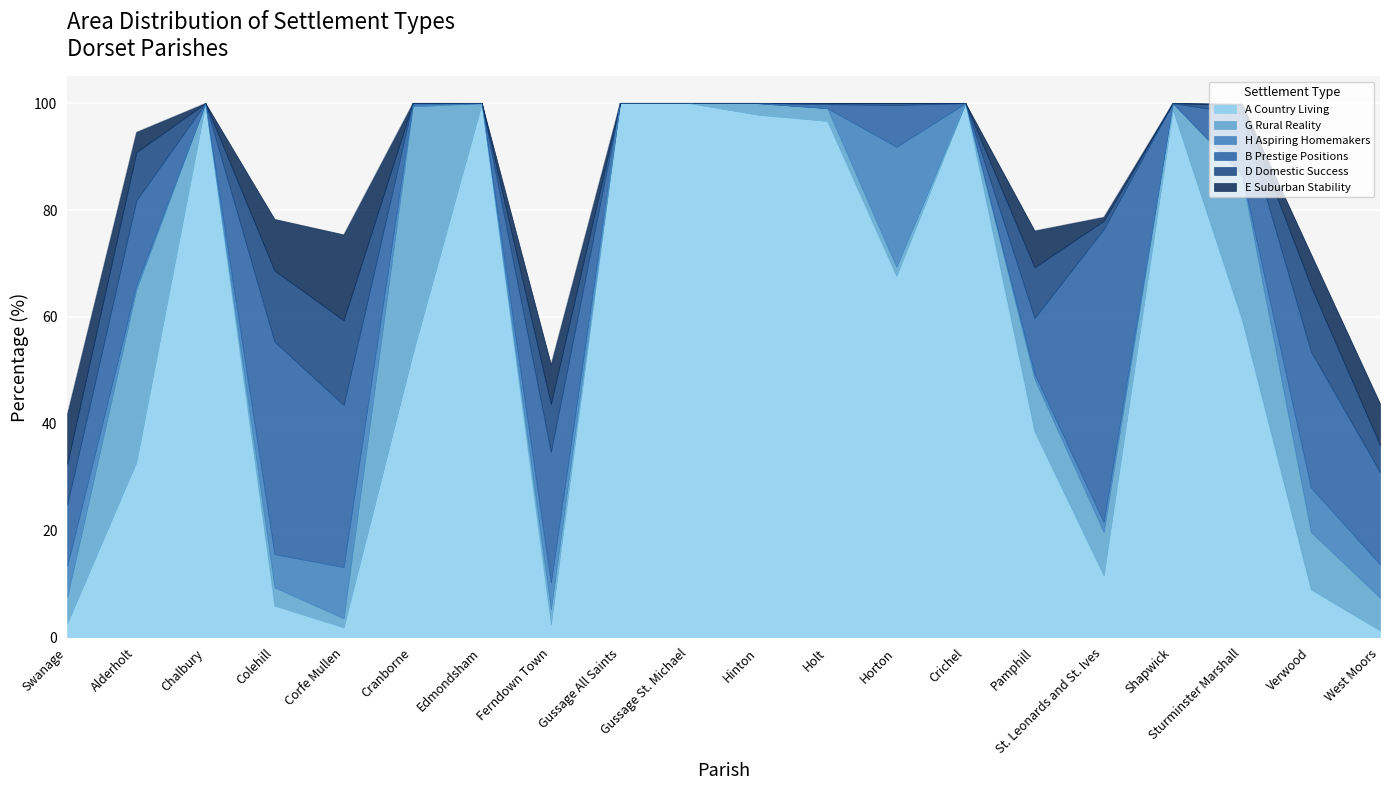

What is the sum of all B Prestige Positions values?

250.0